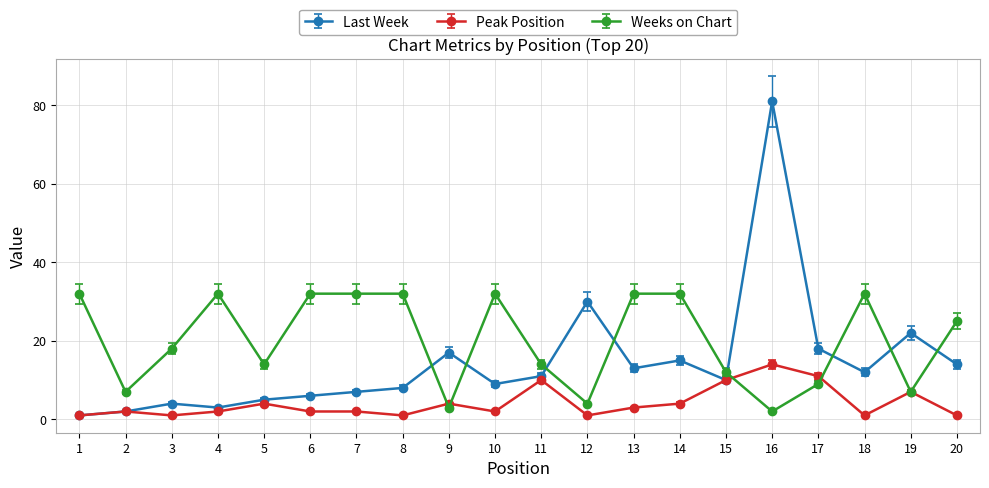

True or false: Last Week has more than 1 points higher than both neighbors.

True